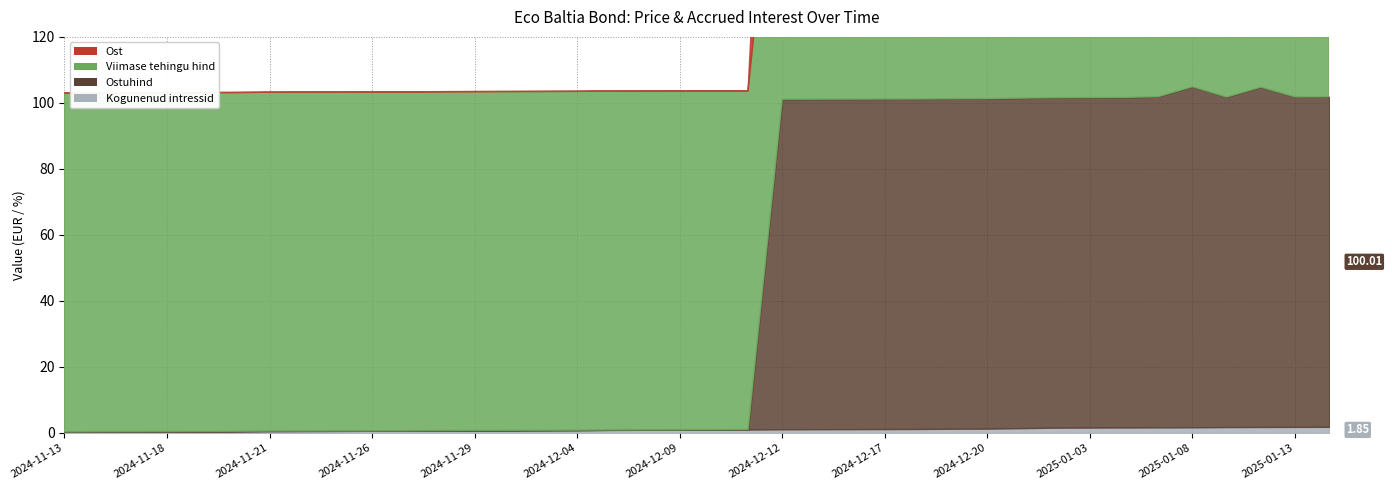

Which series changed the most between 2024-11-15 and 2025-01-08?

Ost